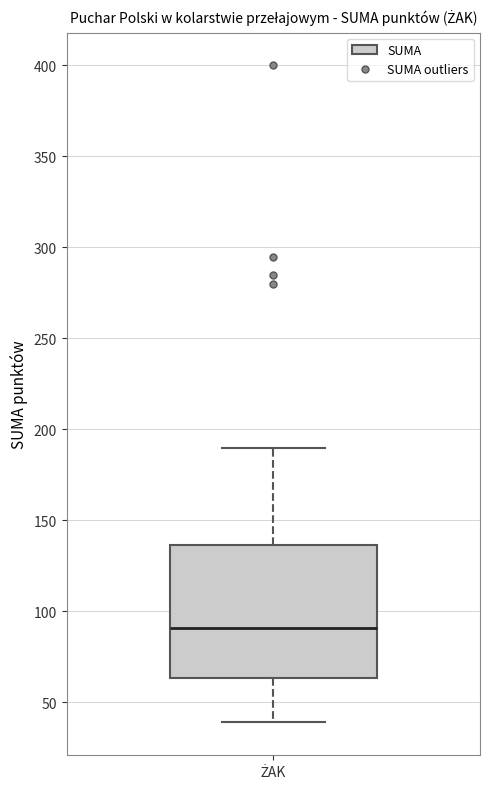

Transcribe this box plot: give where the median line is, the range the box spans, and where the two whiskers end, as read against the y-axis. The values are not printed on the chart, so give them approximately, as read against the axis.

median 90, box 65 to 135, whiskers 40 to 190